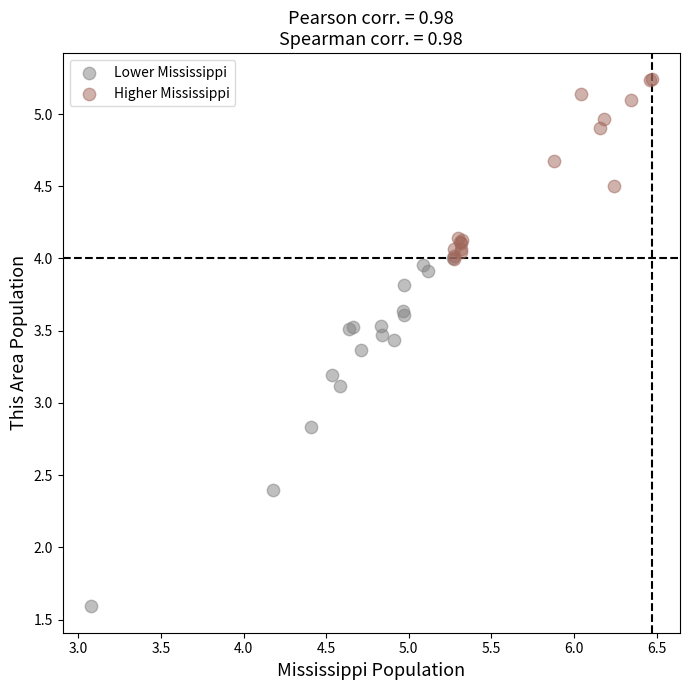

Which series has the widest spread of Y values?

Lower Mississippi